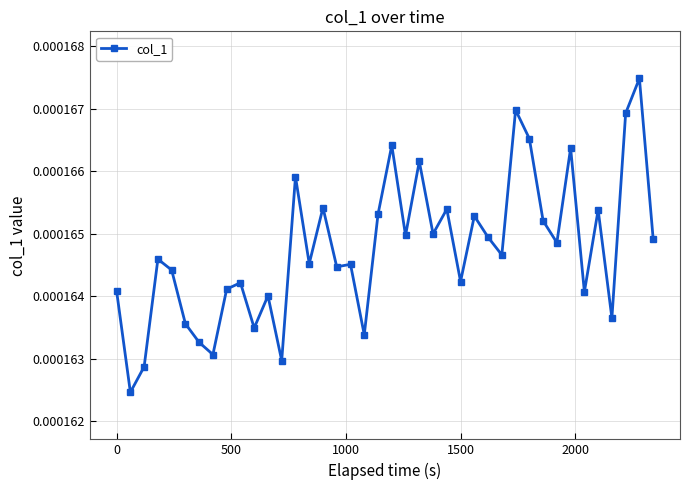

True or false: there are more than 2 points higher than both neighbors.

True